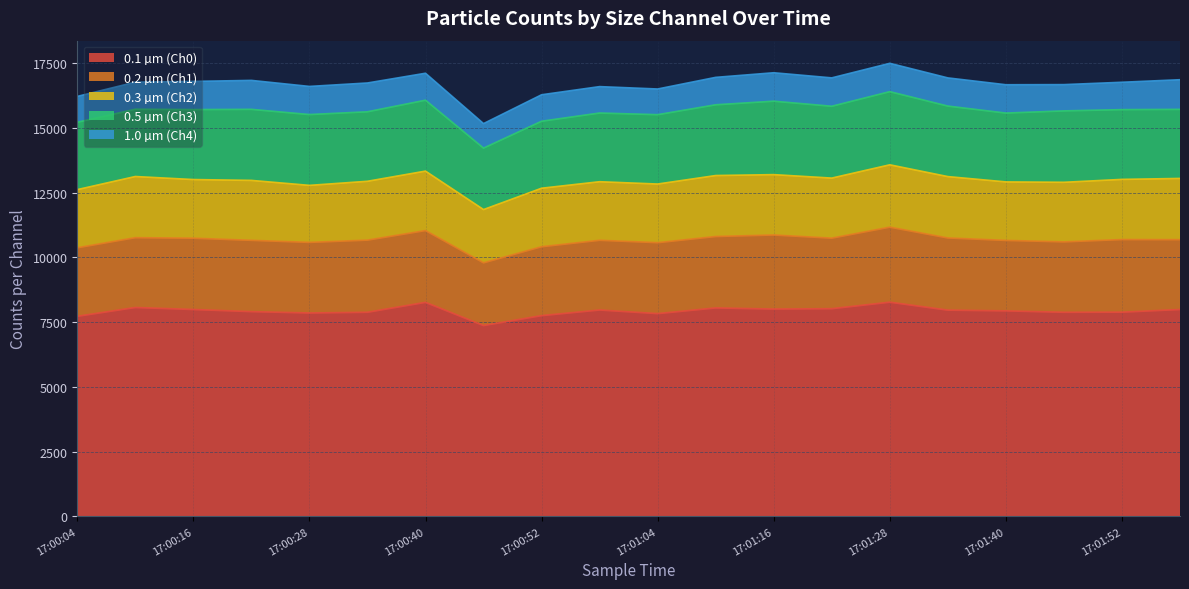

Reading right to left, extract all data points from this chart.

0.1 µm (Ch0): 7991	7889	7884	7939	7967	8274	8023	8008	8052	7833	7972	7755	7372	8268	7885	7857	7910	7991	8069	7729
0.2 µm (Ch1): 2697	2803	2719	2720	2787	2897	2724	2860	2758	2739	2692	2661	2422	2772	2785	2726	2752	2753	2696	2646
0.3 µm (Ch2): 2363	2322	2299	2258	2368	2406	2317	2330	2353	2263	2260	2257	2055	2294	2271	2200	2313	2264	2360	2244
0.5 µm (Ch3): 2666	2693	2757	2657	2722	2824	2773	2835	2731	2677	2652	2586	2372	2737	2683	2734	2743	2701	2597	2600
1.0 µm (Ch4): 1145	1057	1014	1094	1088	1094	1096	1098	1059	992	1020	1022	947	1041	1112	1086	1118	1088	1046	998